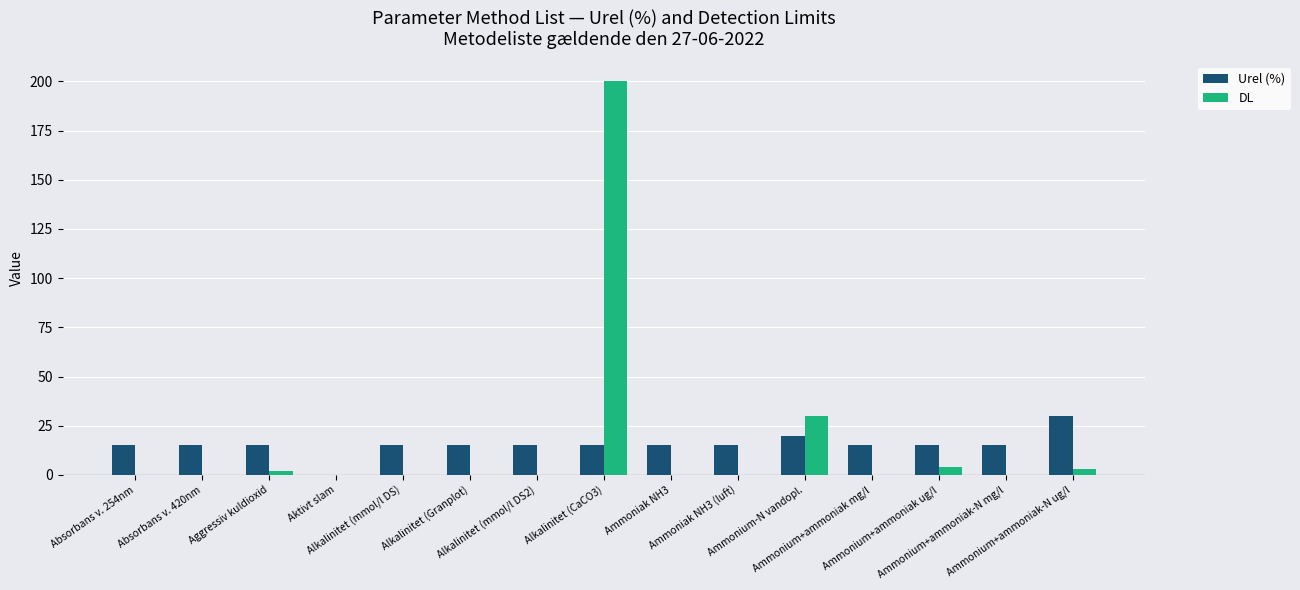

What is the total value across all series at Alkalinitet (CaCO3)?

215.0